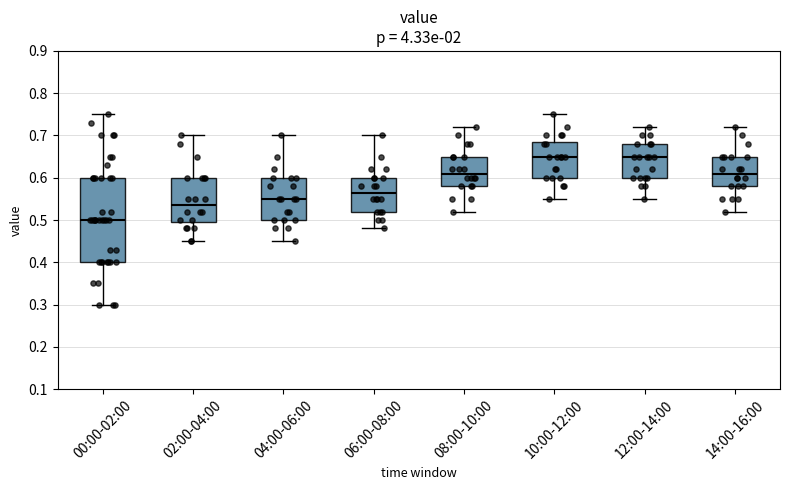

Which box's median line is the lowest?

00:00-02:00